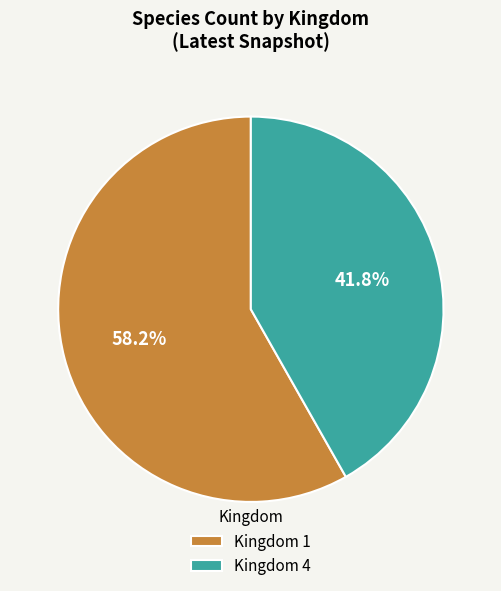

Which slice is the smallest?

Kingdom 4